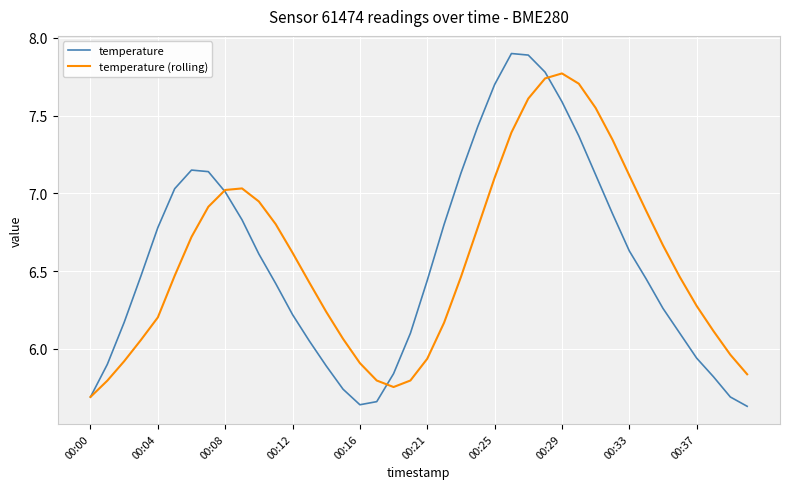

What is the maximum value shown in the chart?

7.9